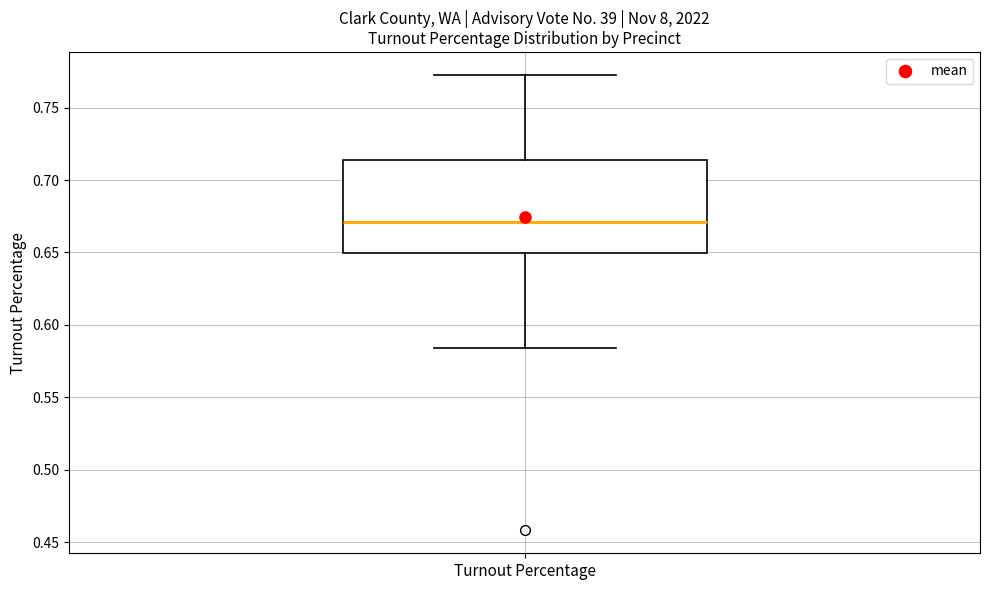

Transcribe this box plot: give where the median line is, the range the box spans, and where the two whiskers end, as read against the y-axis. The values are not printed on the chart, so give them approximately, as read against the axis.

median 0.670, box 0.650 to 0.715, whiskers 0.585 to 0.775